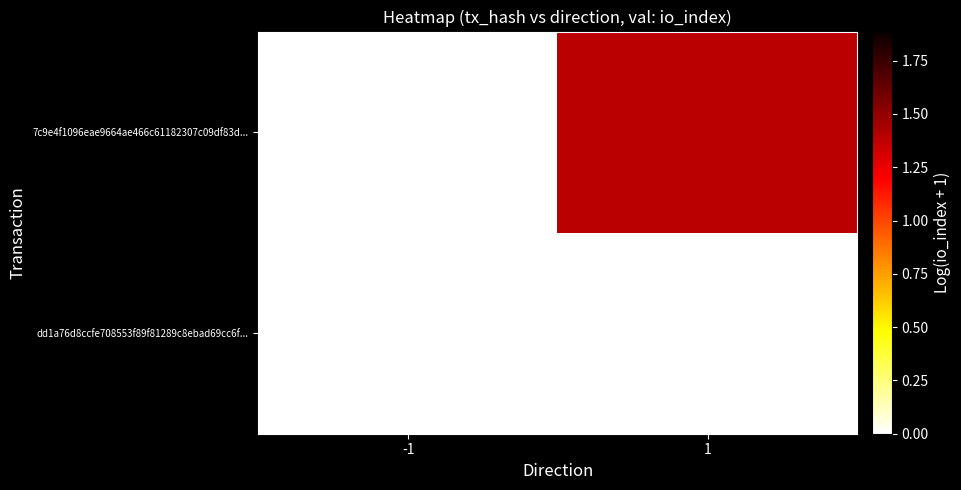

Rank the series by their maximum value, from lowest to highest.

dd1a76d8ccfe708553f89f81289c8ebad69cc6f..., 7c9e4f1096eae9664ae466c61182307c09df83d...